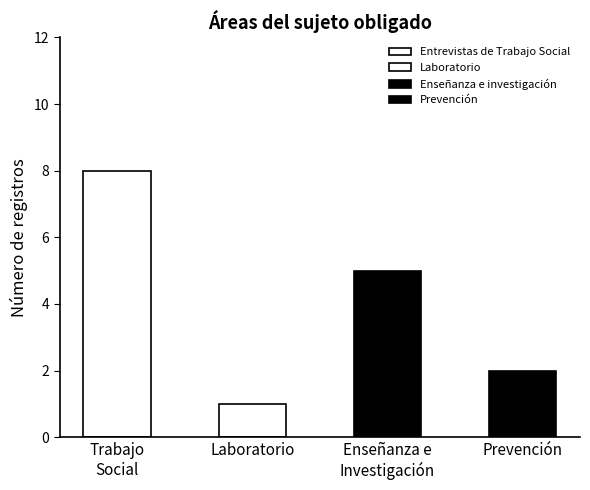

Reading left to right, list all the values displayed in this chart.

Entrevistas de Trabajo Social=8	Laboratorio=1	Enseñanza e investigación=5	Prevención=2